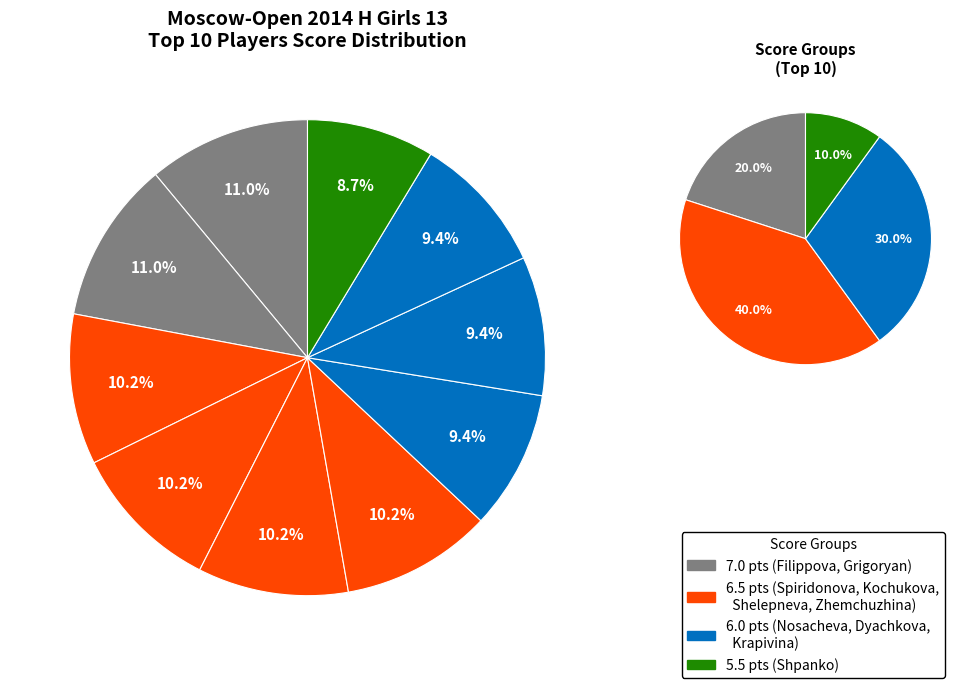

To the nearest percent, what percentage of the pie is Kochukova Anna?

10%